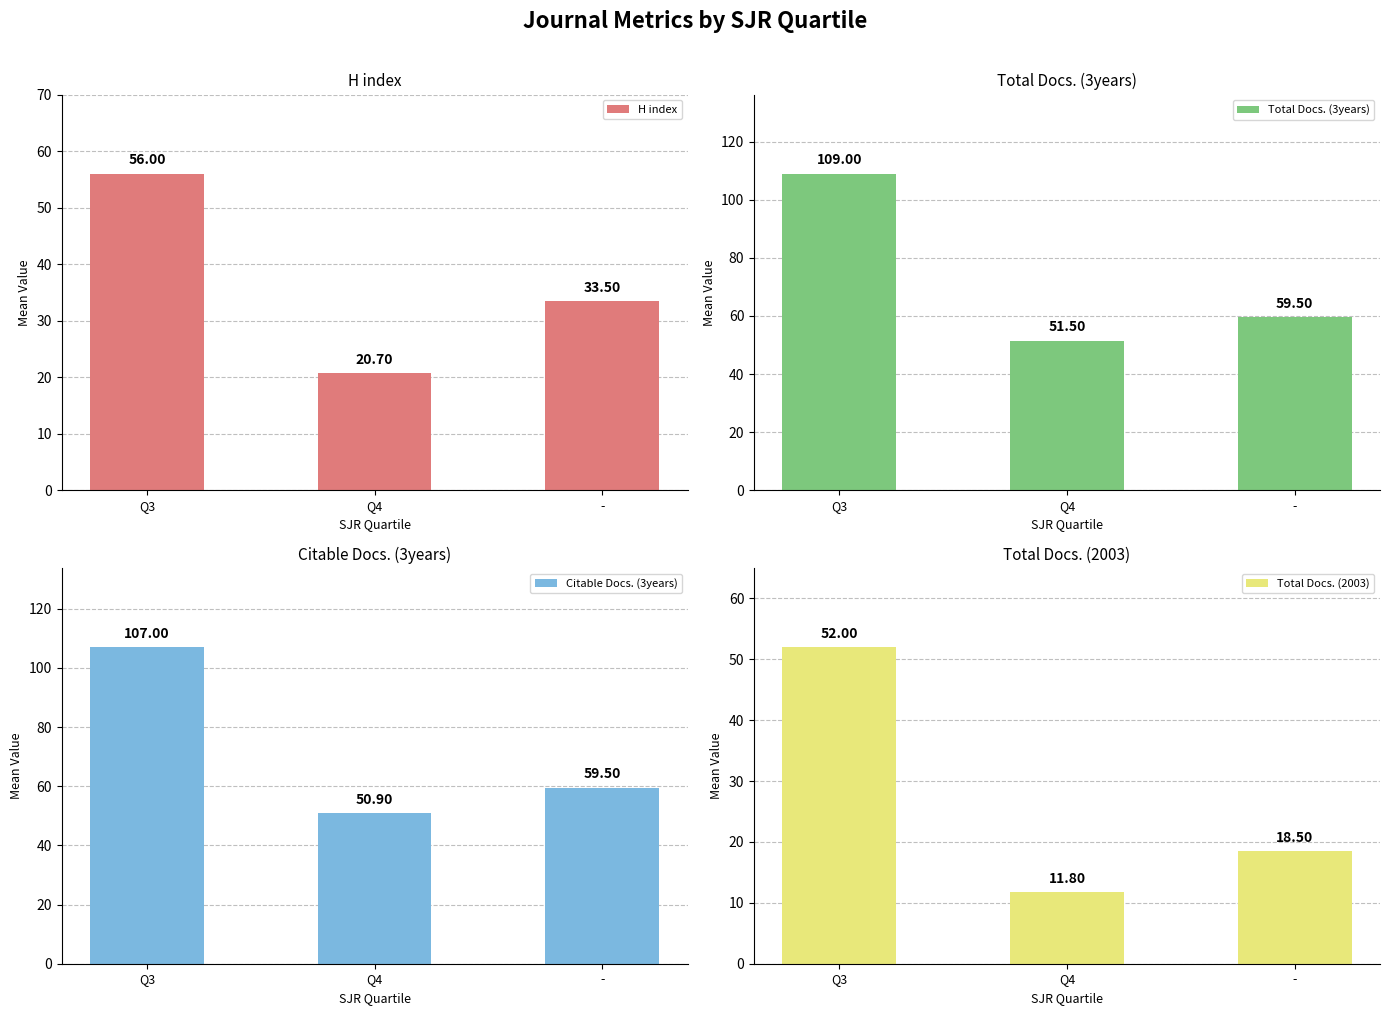

What is the sum of the Total Docs. (3years) values at Q3 and Q4?

160.5